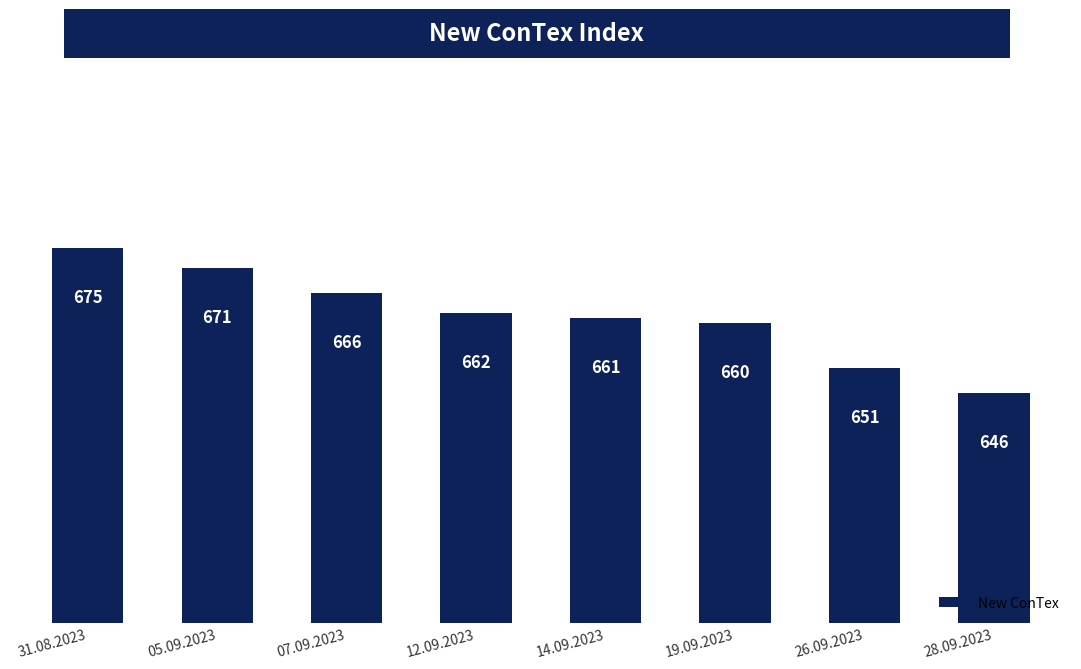

What is the change in value from 31.08.2023 to 14.09.2023?

-14